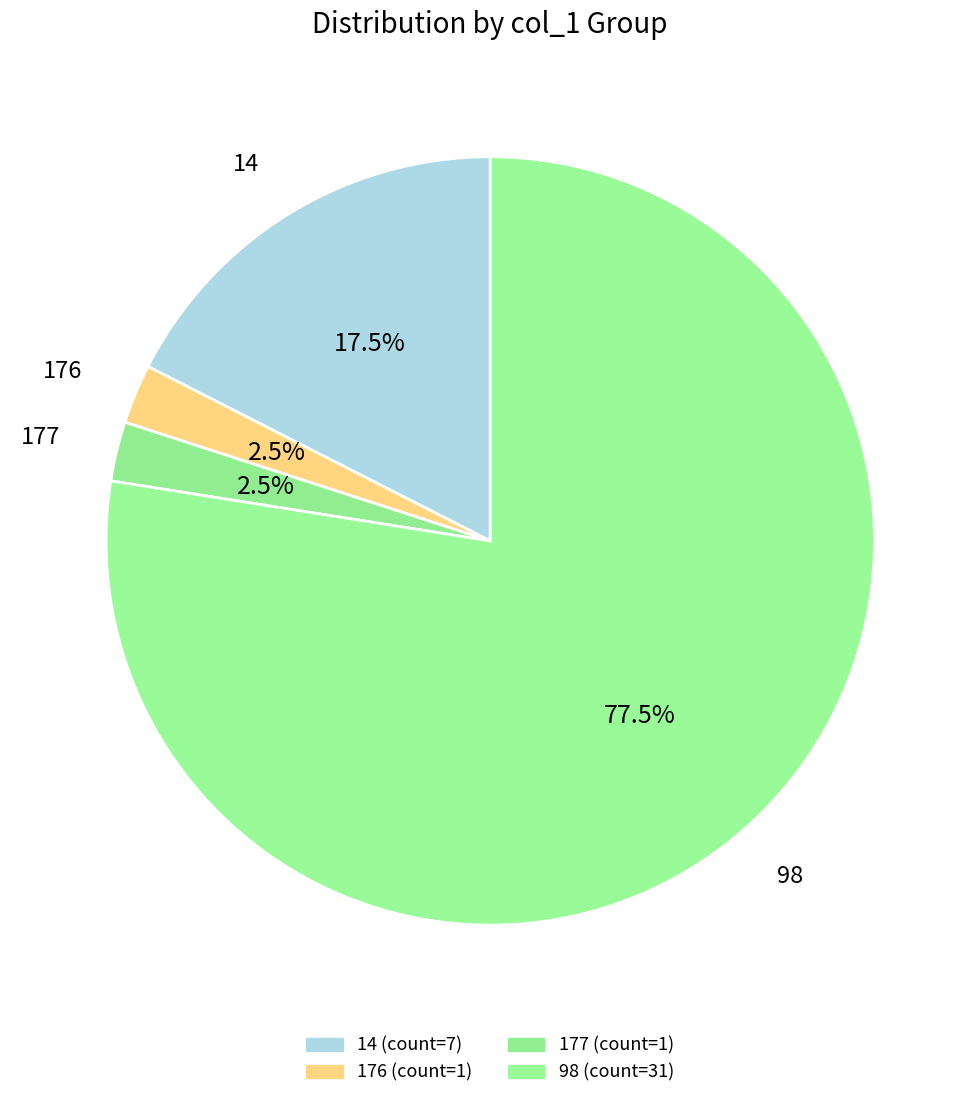

Is there any slice that represents more than half of the pie?

Yes